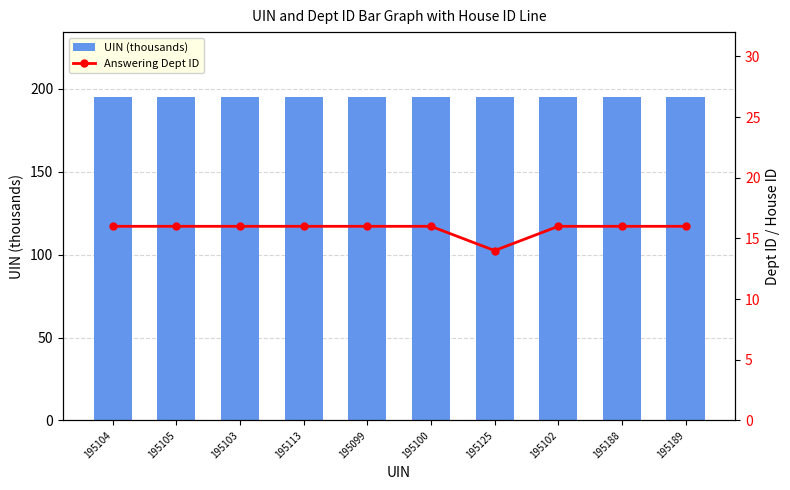

Which series changed the most between 195104 and 195100?

UIN (thousands)